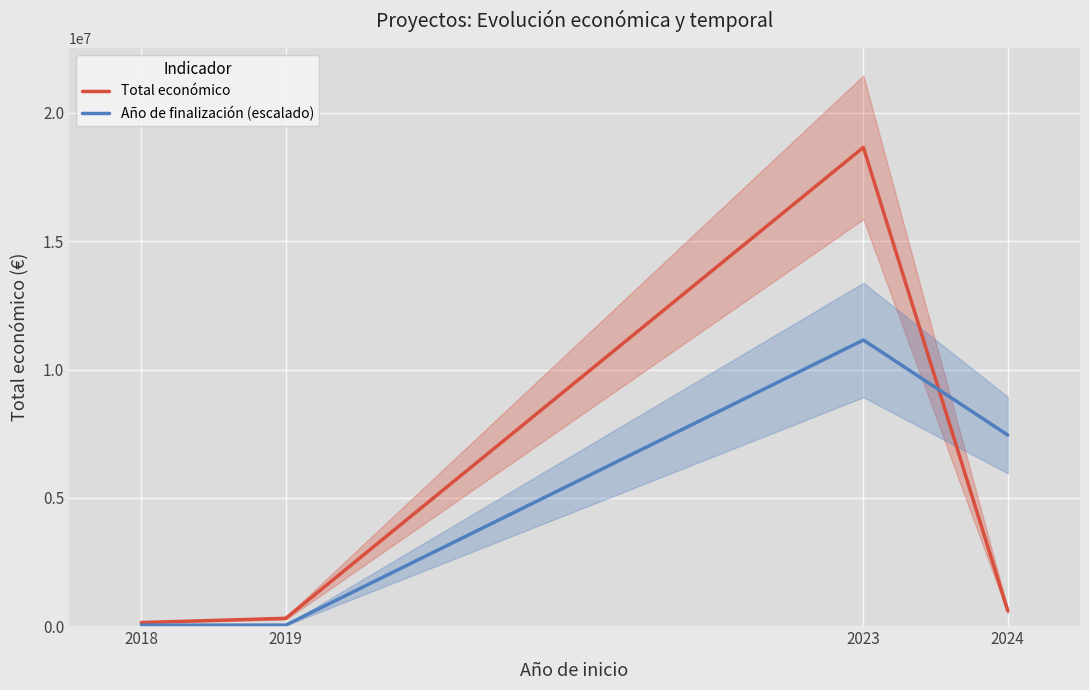

Reading right to left, extract all data points from this chart.

Total económico: 2024=599211.0	2023=18656636.0	2019=308500.0	2018=144750.0
Año de finalización (escalado): 2024=7448179.4	2023=11150556.6	2019=43425.0	2018=43425.0